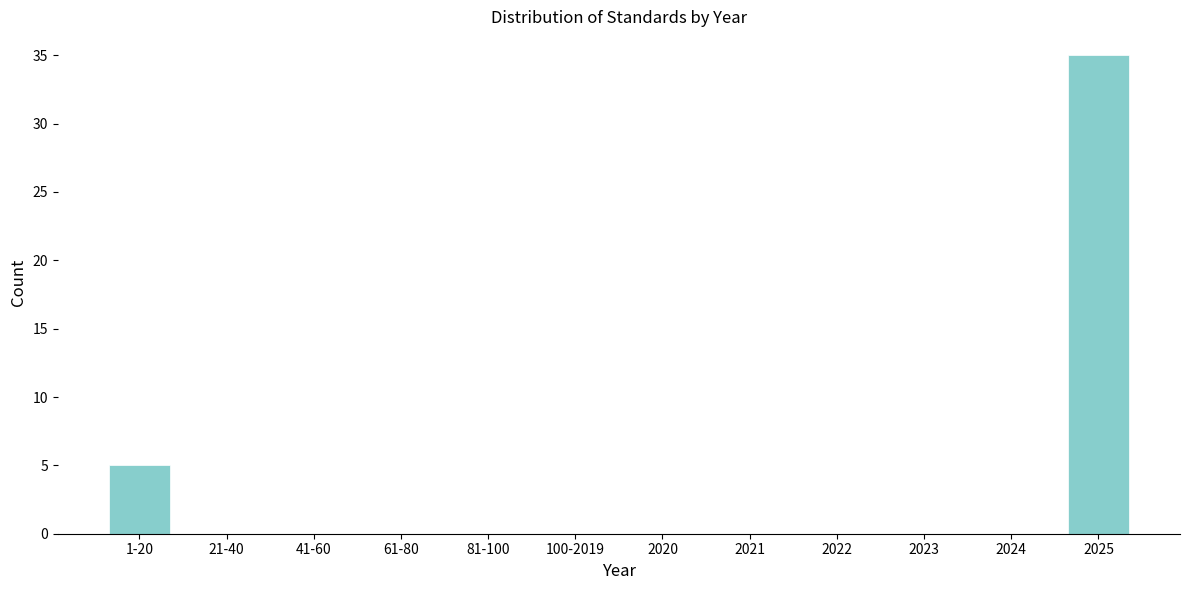

Reading left to right, transcribe all the data shown in this chart.

1-20=5	21-40=0	41-60=0	61-80=0	81-100=0	100-2019=0	2020=0	2021=0	2022=0	2023=0	2024=0	2025=35